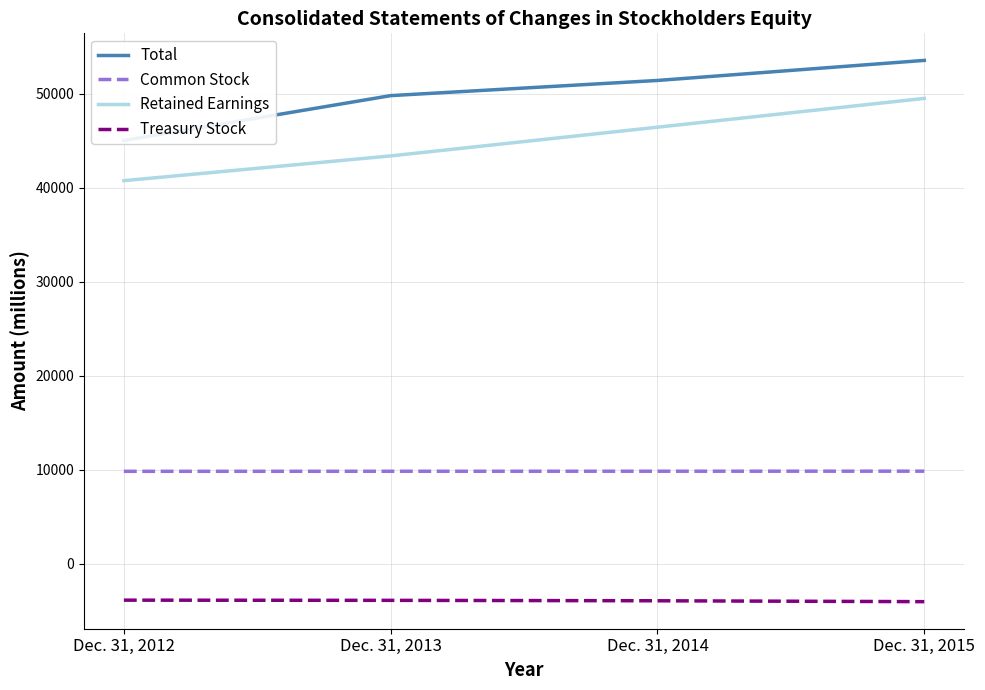

What is the smallest value displayed?

-4019